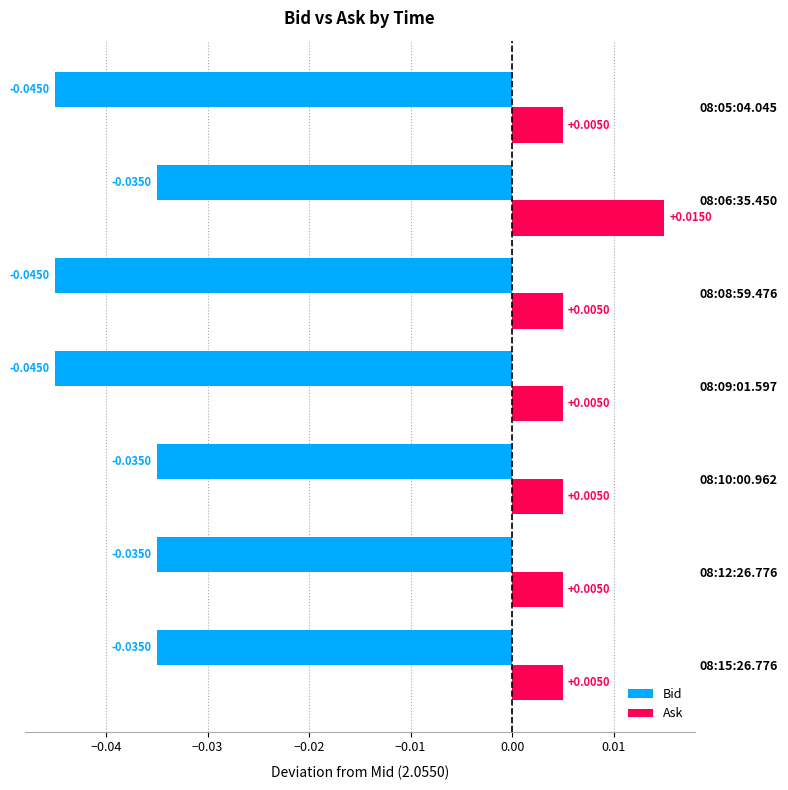

At how many categories does at least one series exceed 0?

7